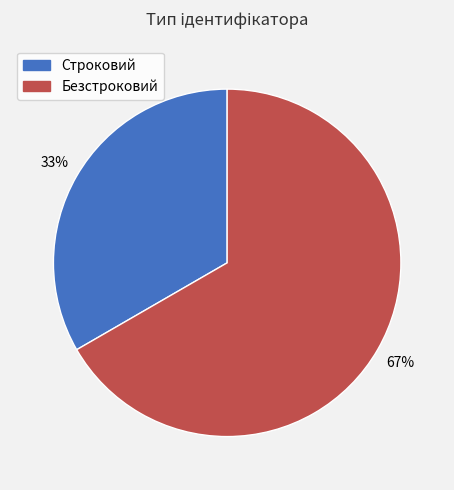

To the nearest percent, what is the combined percentage of Безстроковий and Строковий?

100%